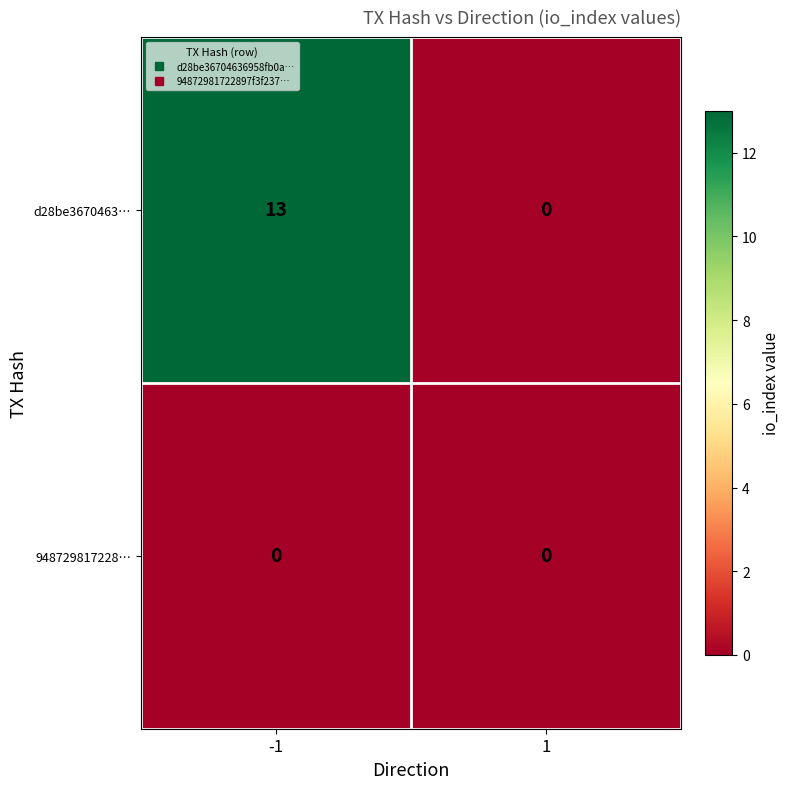

What is the spread (max minus min) of values at -1?

13